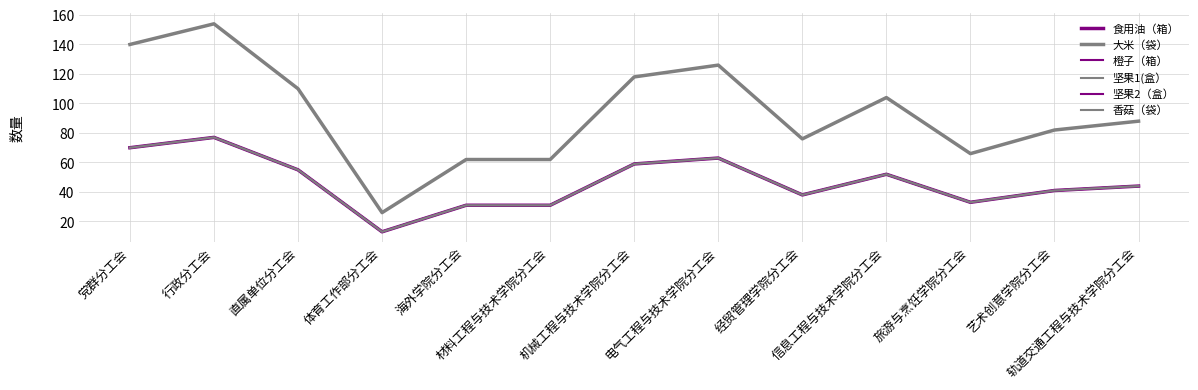

What is the difference between the maximum and minimum values in the 坚果1(盒） series?

64